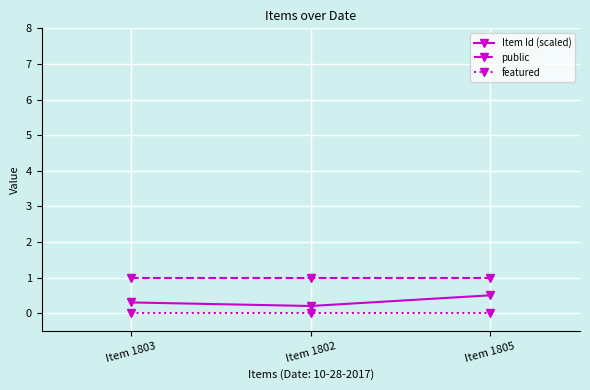

Reading left to right, what are all the values shown in this chart?

Item Id (scaled): Item 1803=0.3	Item 1802=0.2	Item 1805=0.5
public: Item 1803=1.0	Item 1802=1.0	Item 1805=1.0
featured: Item 1803=0.0	Item 1802=0.0	Item 1805=0.0